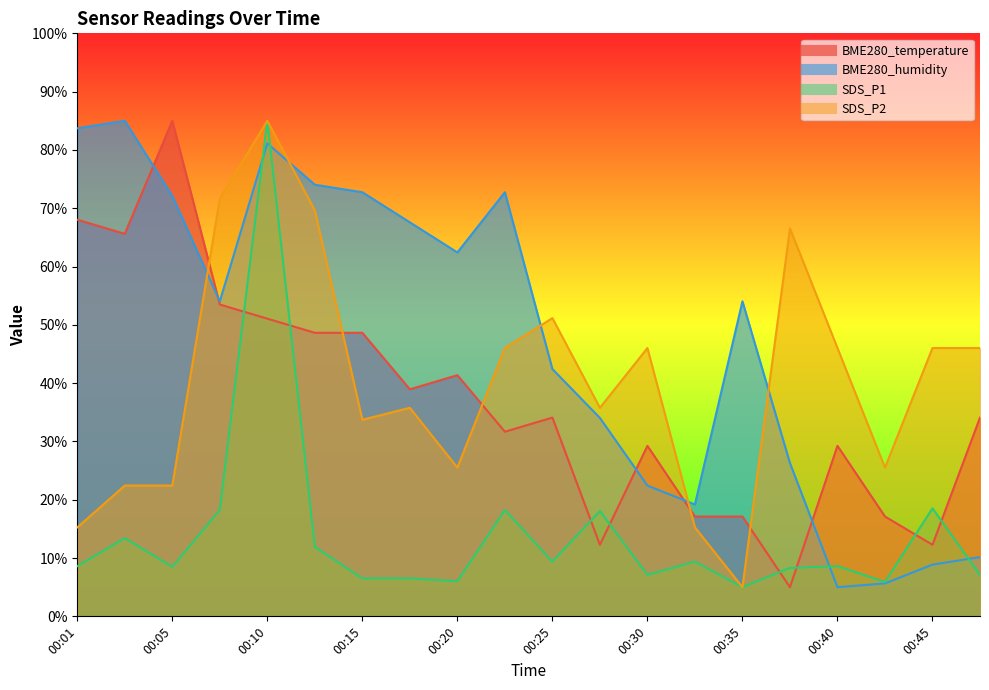

The BME280_temperature series shows 12.1 at 00:40. True or false?

False